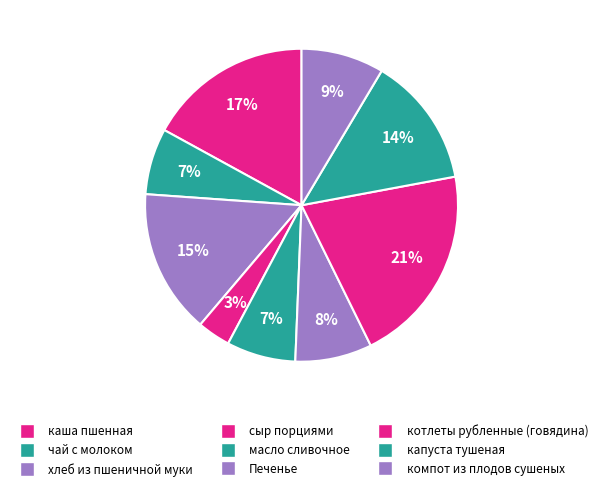

The компот из плодов сушеных slice represents 23% of the pie. True or false?

False